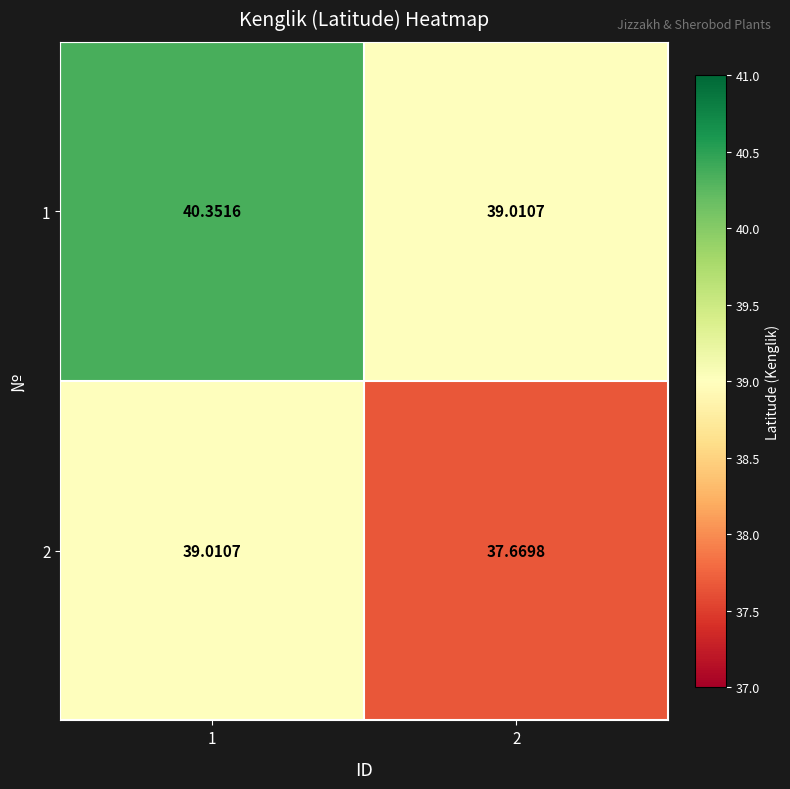

At which category is the sum across all series the highest?

1